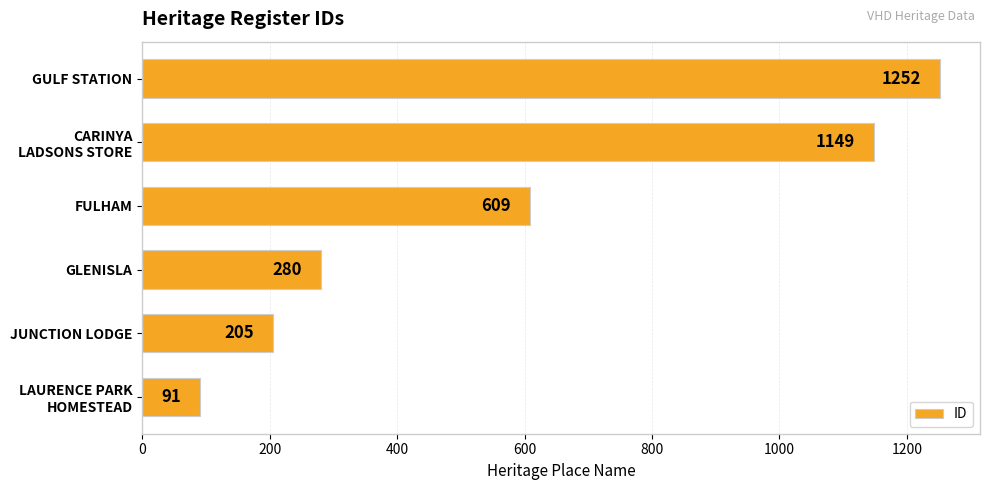

How many bars are there in total?

6